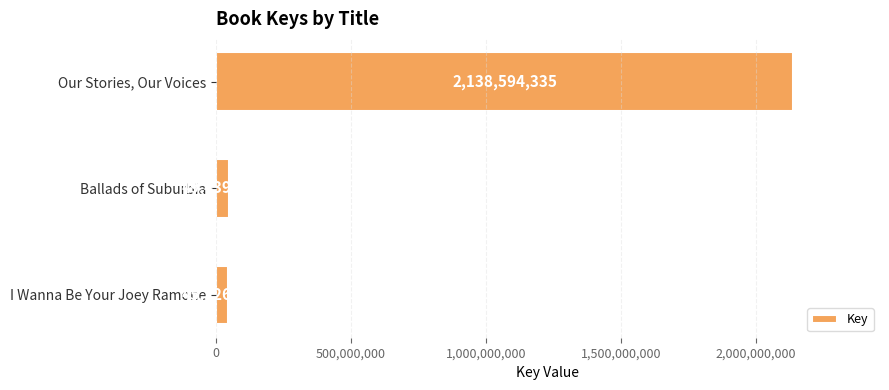

Rank the categories by value from lowest to highest.

I Wanna Be Your Joey Ramone, Ballads of Suburbia, Our Stories, Our Voices